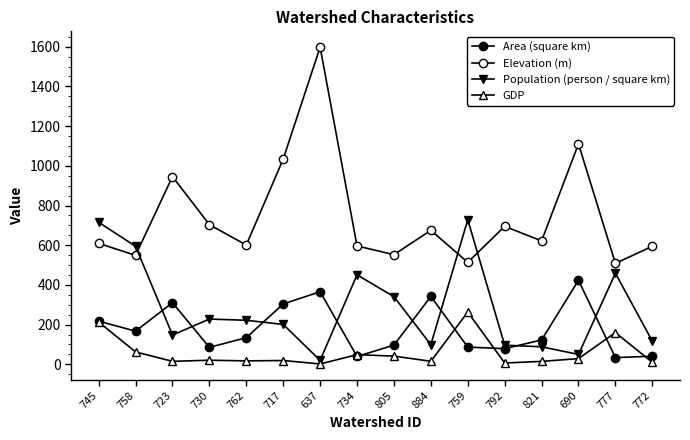

Reading left to right, transcribe all the data shown in this chart.

Area (square km): 745=217.5	758=167.0	723=310.4	730=85.4	762=134.3	717=304.1	637=365.6	734=39.4	805=96.8	884=341.8	759=86.8	792=78.9	821=122.6	690=423.5	777=33.7	772=40.9
Elevation (m): 745=609.3	758=548.8	723=945.7	730=703.7	762=600.7	717=1034.1	637=1597.5	734=596.3	805=552.4	884=675.0	759=513.8	792=694.9	821=621.7	690=1110.3	777=508.4	772=594.5
Population (person / square km): 745=715.5	758=594.6	723=147.5	730=228.0	762=221.8	717=200.8	637=20.0	734=451.0	805=340.6	884=98.8	759=728.5	792=96.3	821=88.4	690=49.7	777=459.1	772=116.5
GDP: 745=213.3	758=62.5	723=15.0	730=20.7	762=17.4	717=19.2	637=1.9	734=48.6	805=41.3	884=15.3	759=263.2	792=6.7	821=14.7	690=28.8	777=159.9	772=10.1